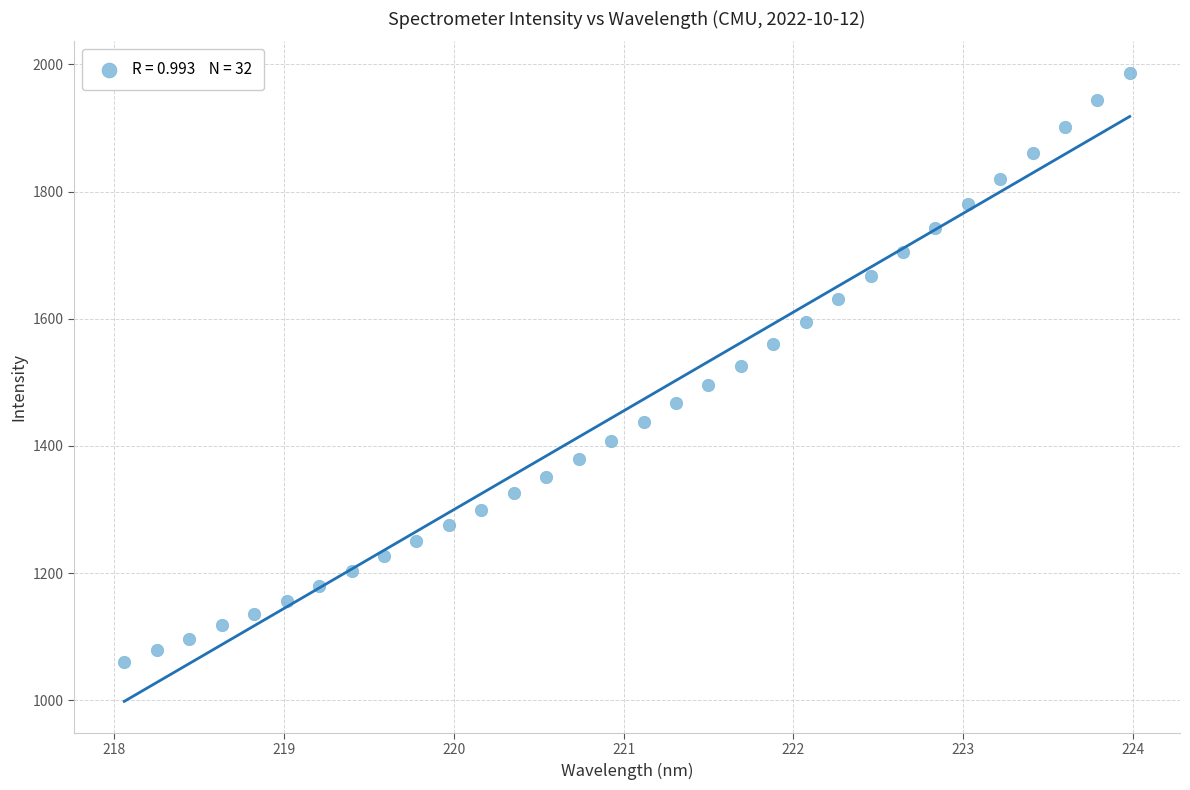

What is the range of Y values (max minus min)?

926.0